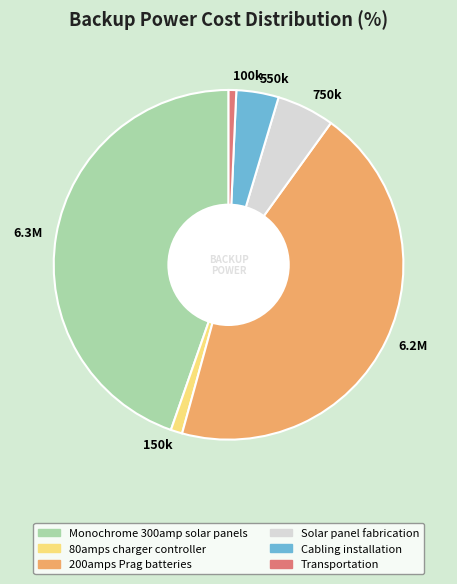

Is it true that Transportation is 15% of the pie?

False